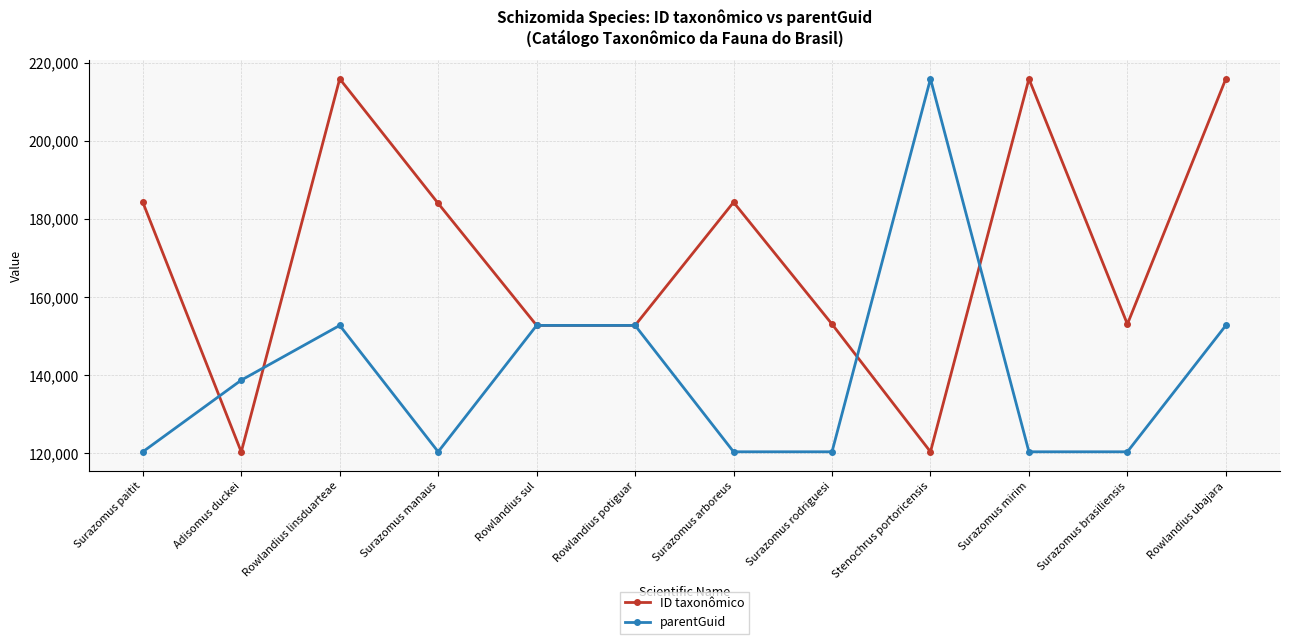

How many categories are shown in the chart?

12